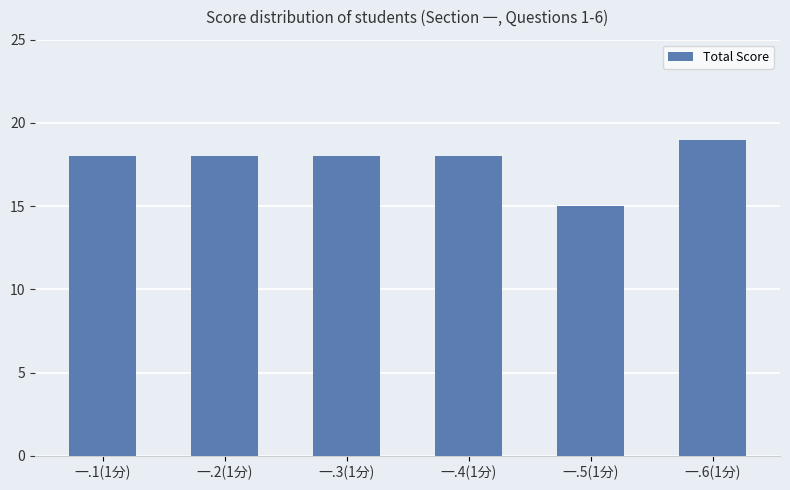

Reading right to left, list all the values displayed in this chart.

一.6(1分)=19	一.5(1分)=15	一.4(1分)=18	一.3(1分)=18	一.2(1分)=18	一.1(1分)=18